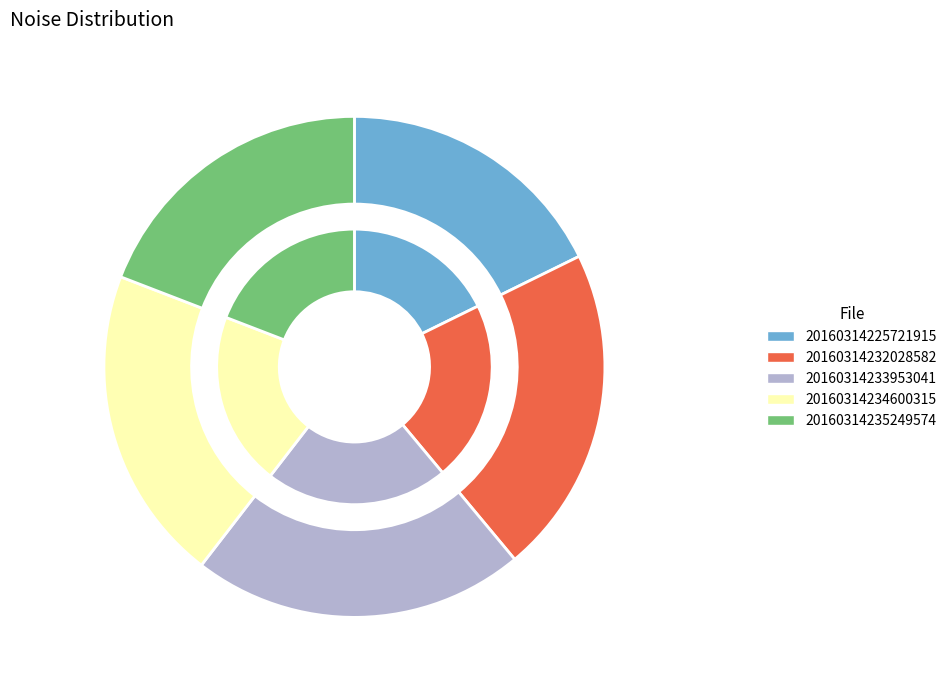

Which has a higher value, 20160314233953041_NACHODSKO-R5_met.fits or 20160314225721915_NACHODSKO-R5_met.fits?

20160314233953041_NACHODSKO-R5_met.fits